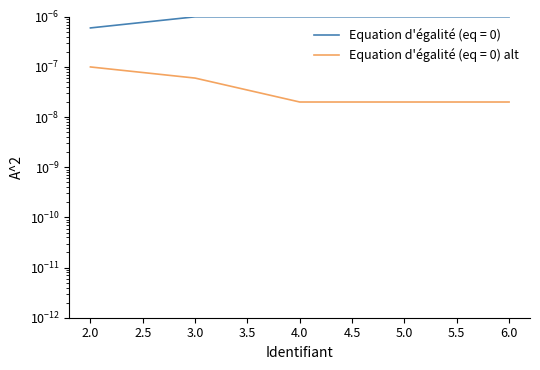

Which label corresponds to the largest value in the chart?

3